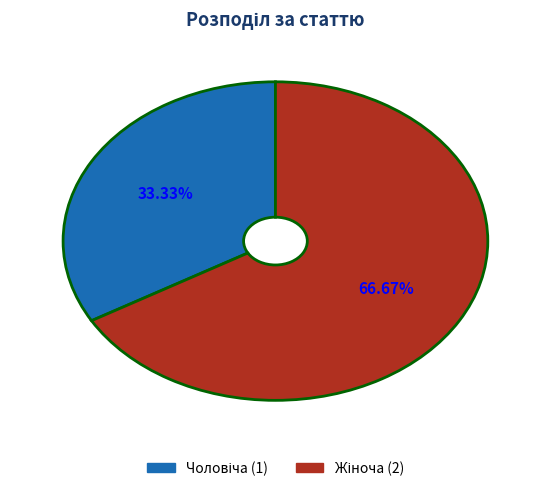

How many slices are in this pie chart?

2